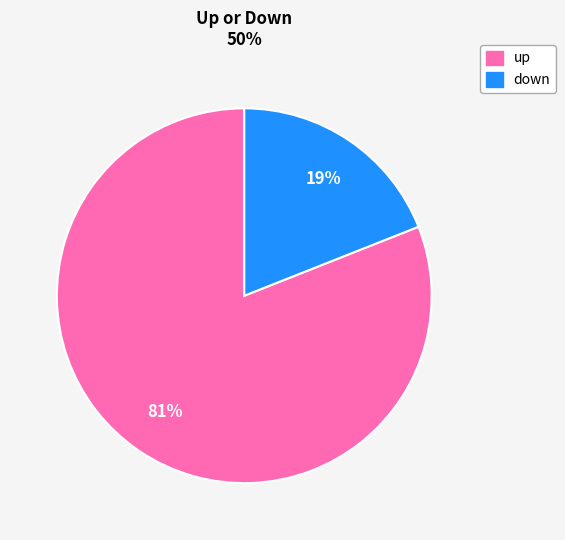

Combined, do up and down account for over 50%?

Yes